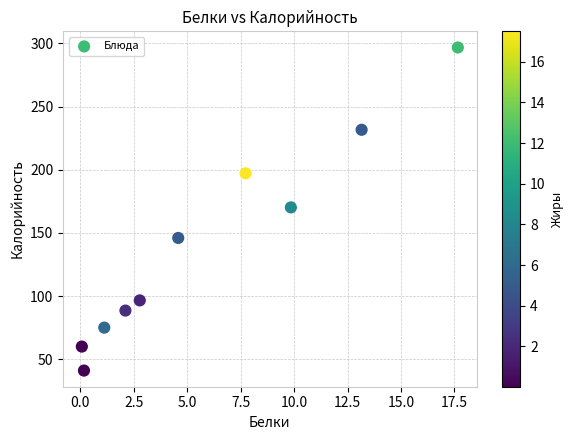

What is the range of X values (max minus min)?

17.6